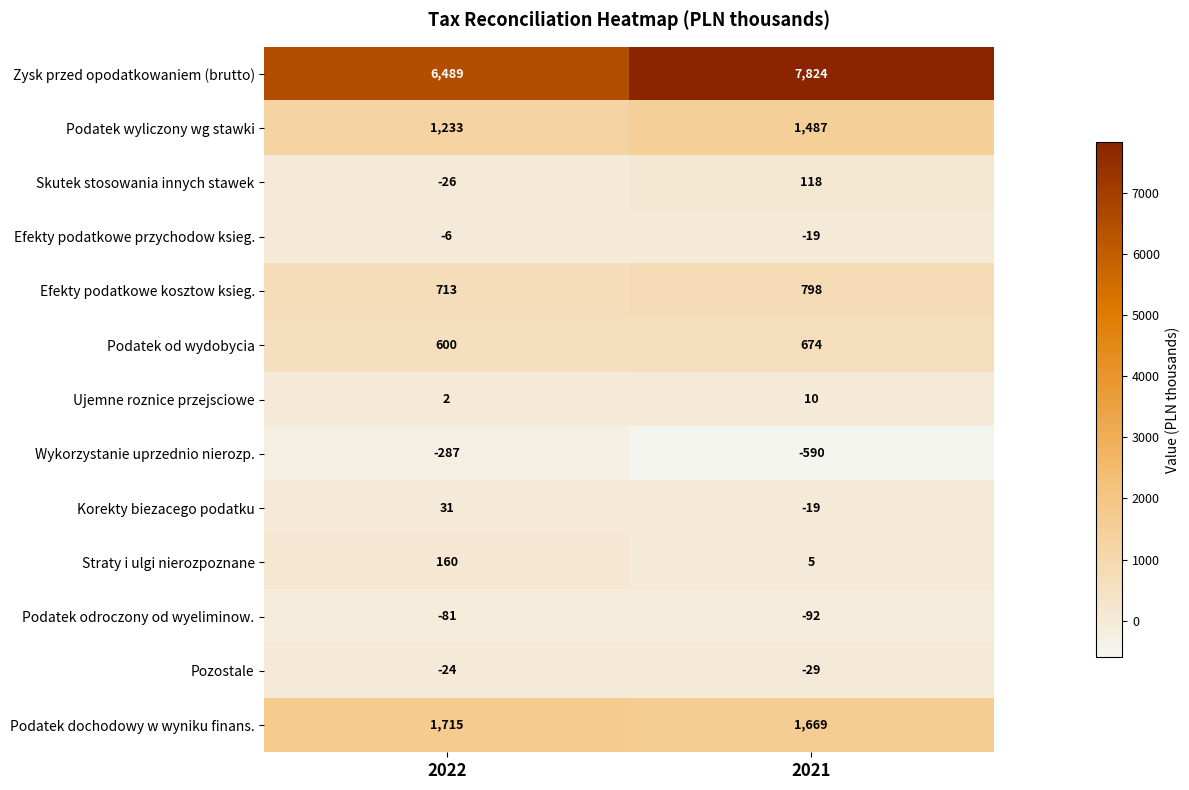

What is the difference between the Straty i ulgi nierozpoznane values at 2022 and 2021?

155